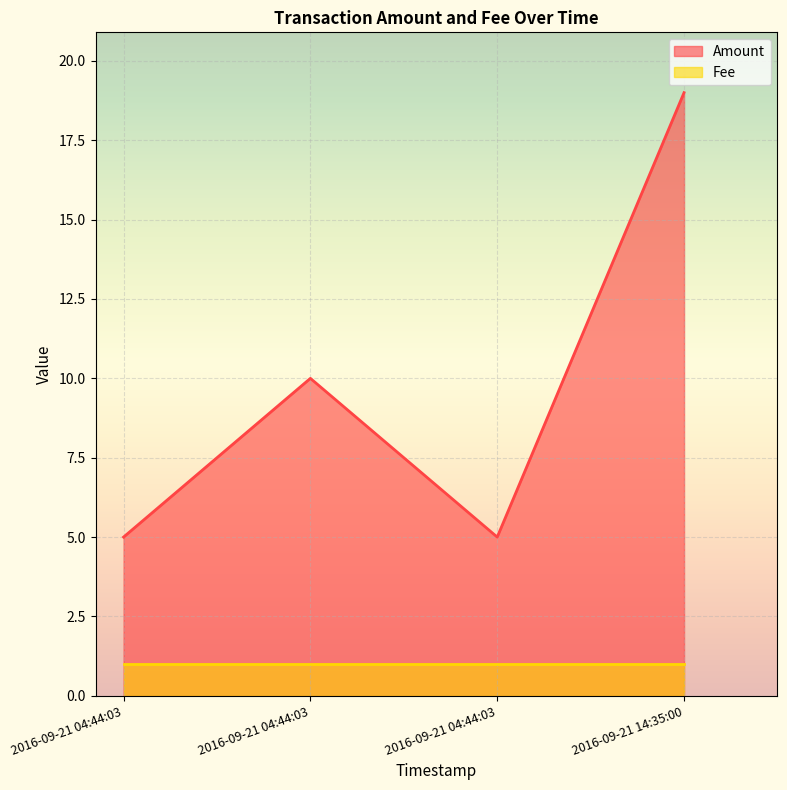

At which category does Amount reach its first local valley?

2016-09-21 04:44:03